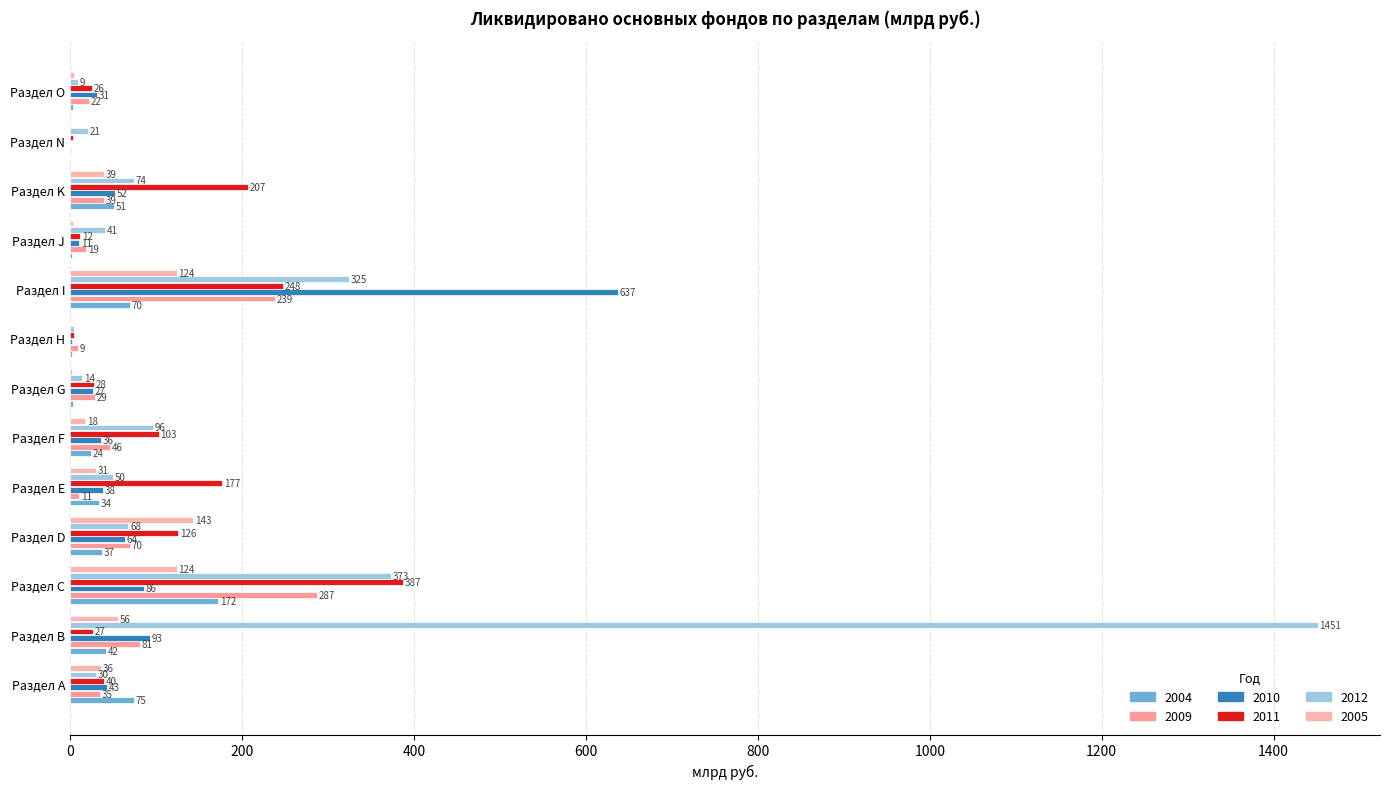

Is it true that 2009 equals 100.4 at Раздел D?

False